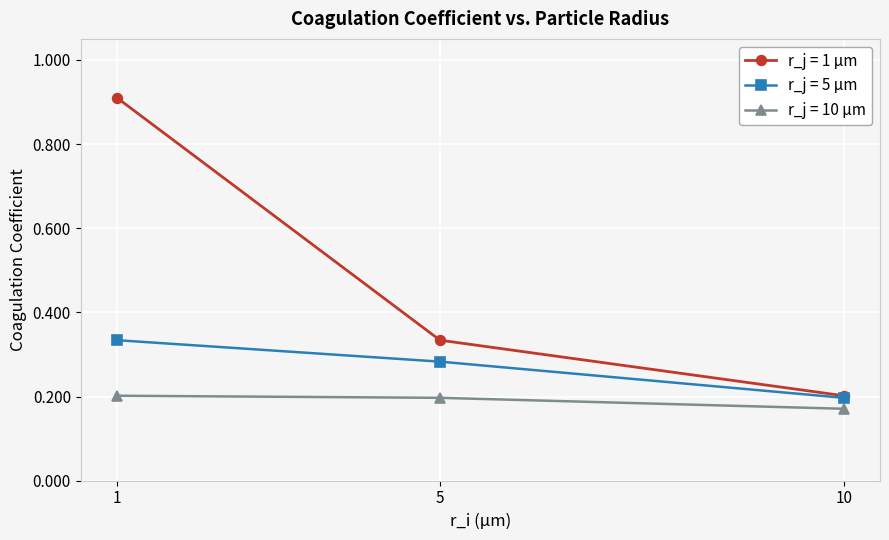

What are all the series names shown in the legend?

r_j = 1 µm, r_j = 5 µm, r_j = 10 µm